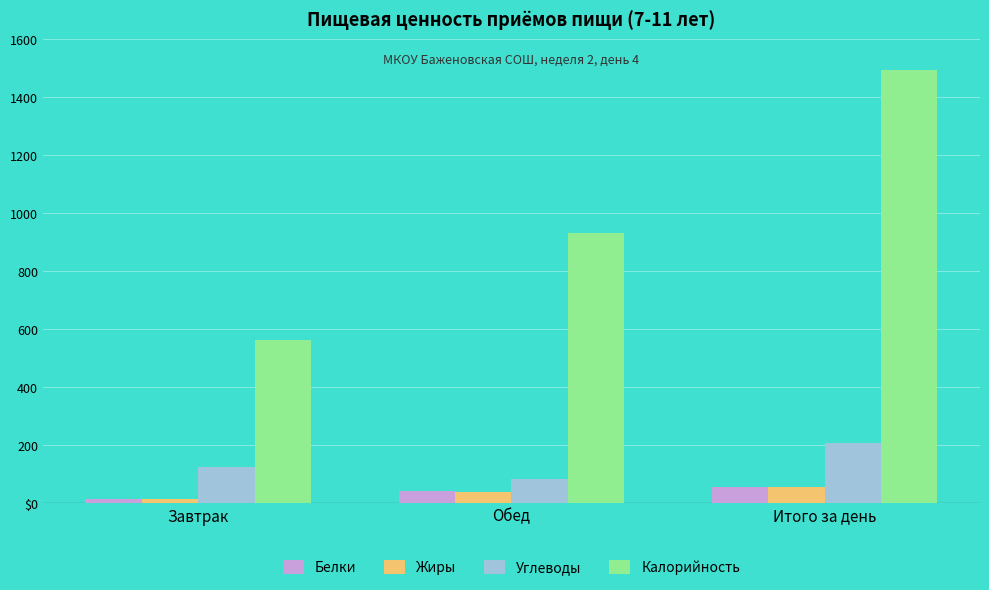

The value of Углеводы at Обед is 85.6. True or false?

True